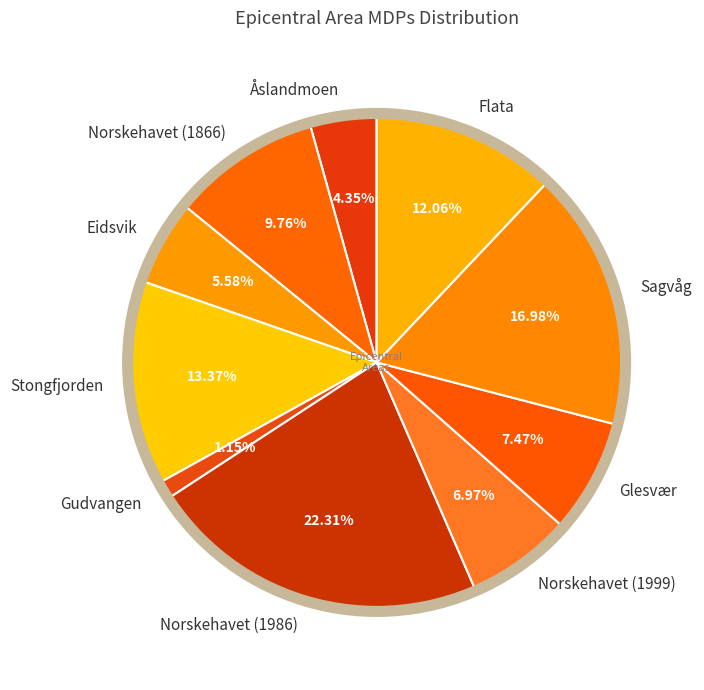

Combined, do Gudvangen and Norskehavet (1986) account for over 50%?

No